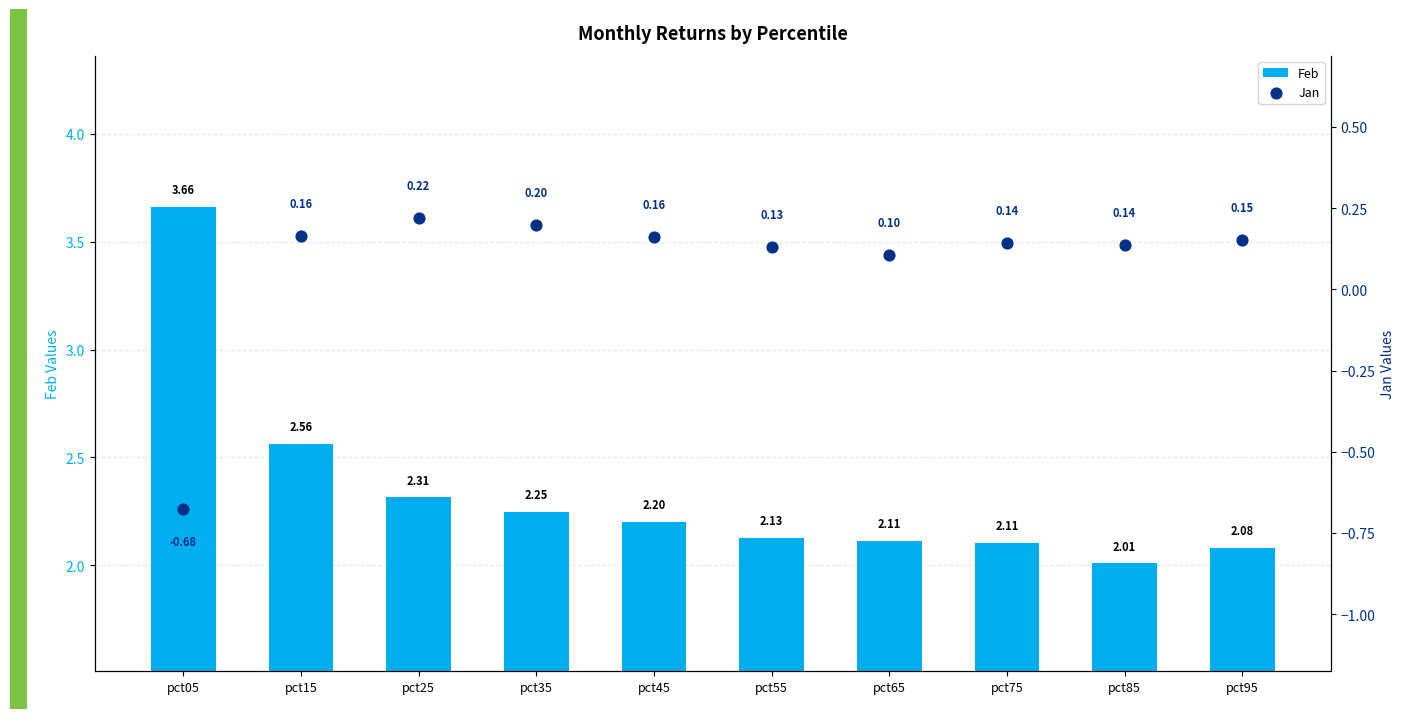

Which series has the largest total across all categories?

Feb